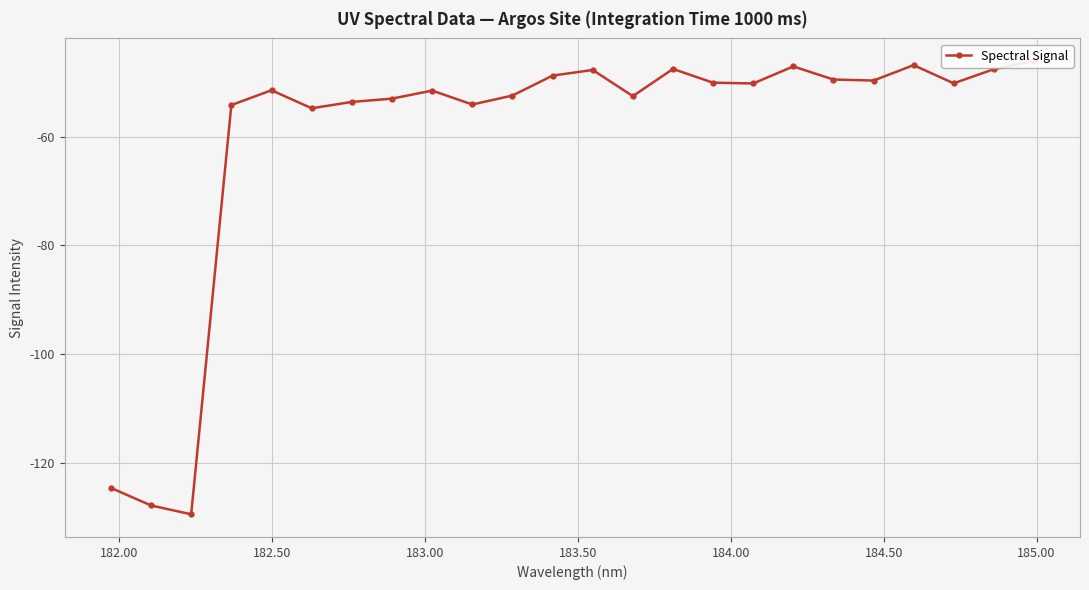

How many categories are shown in the chart?

24